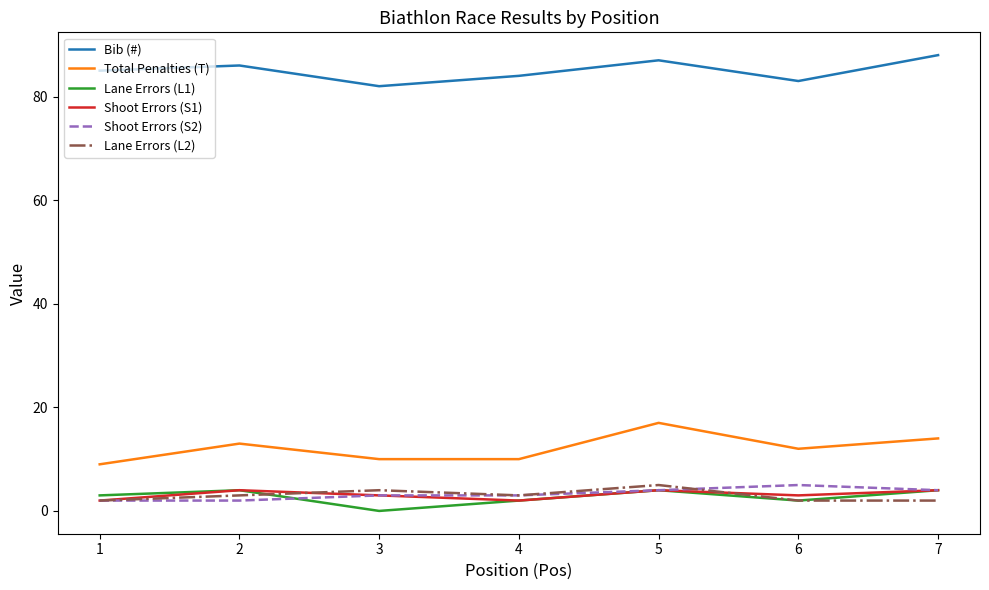

Reading right to left, what are all the values shown in this chart?

Bib (#): 88	83	87	84	82	86	85
Total Penalties (T): 14	12	17	10	10	13	9
Lane Errors (L1): 4	2	4	2	0	4	3
Shoot Errors (S1): 4	3	4	2	3	4	2
Shoot Errors (S2): 4	5	4	3	3	2	2
Lane Errors (L2): 2	2	5	3	4	3	2